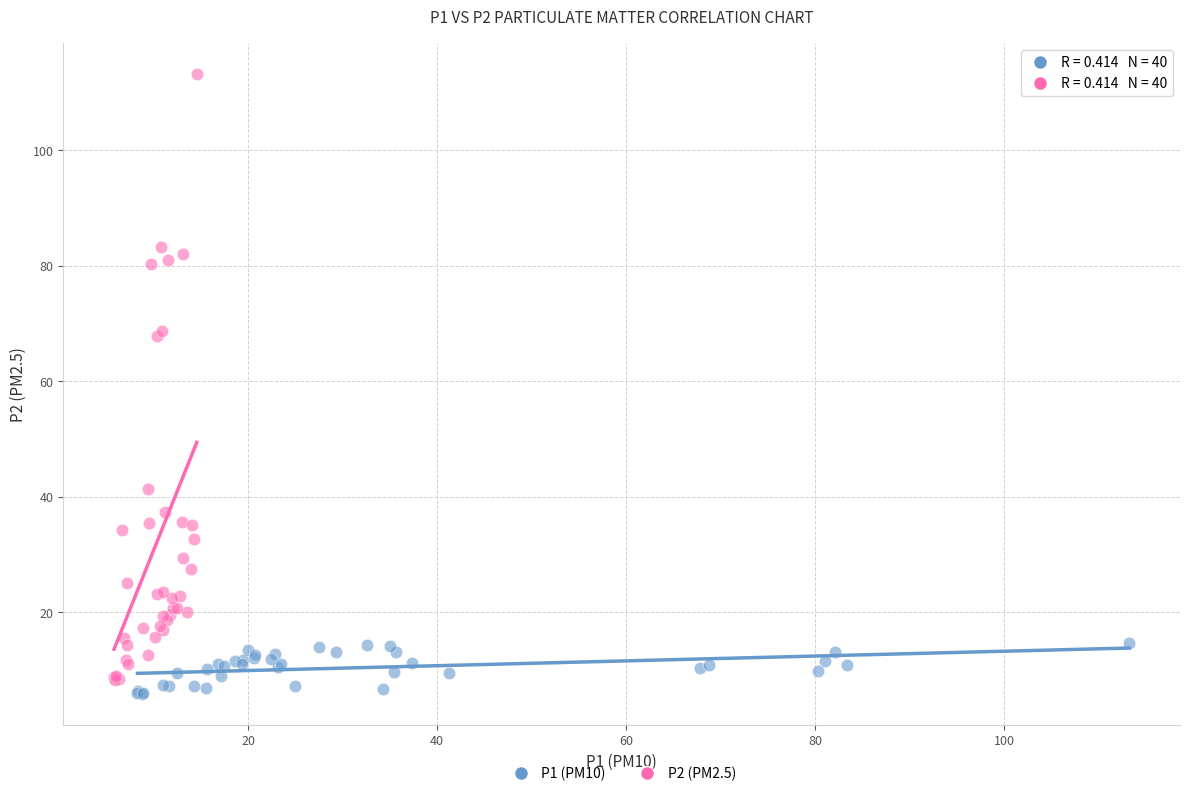

Which series has the largest Y range (max minus min)?

P2 (PM2.5)